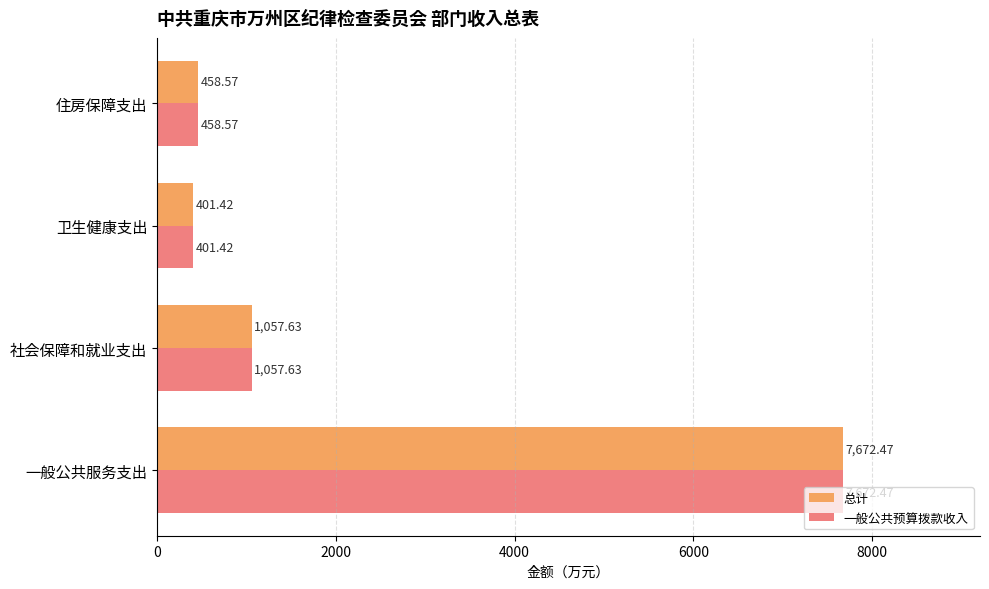

How many data points in 一般公共预算拨款收入 are less than 1057?

2